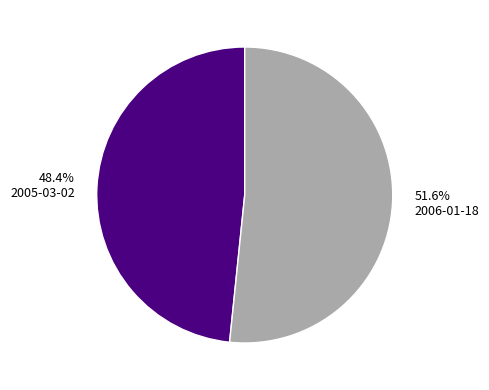

Rank the categories by value from lowest to highest.

48.4% 2005-03-02, 51.6% 2006-01-18